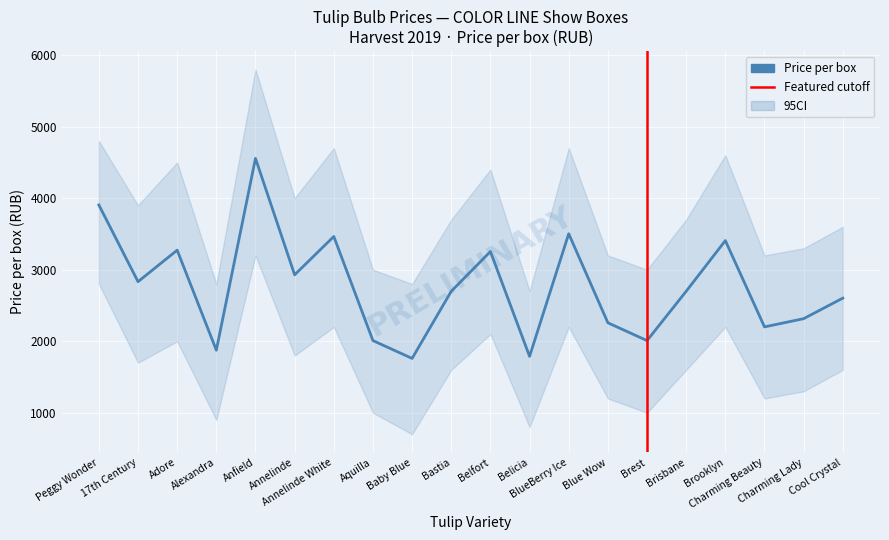

What is the minimum value shown in the chart?

1759.9